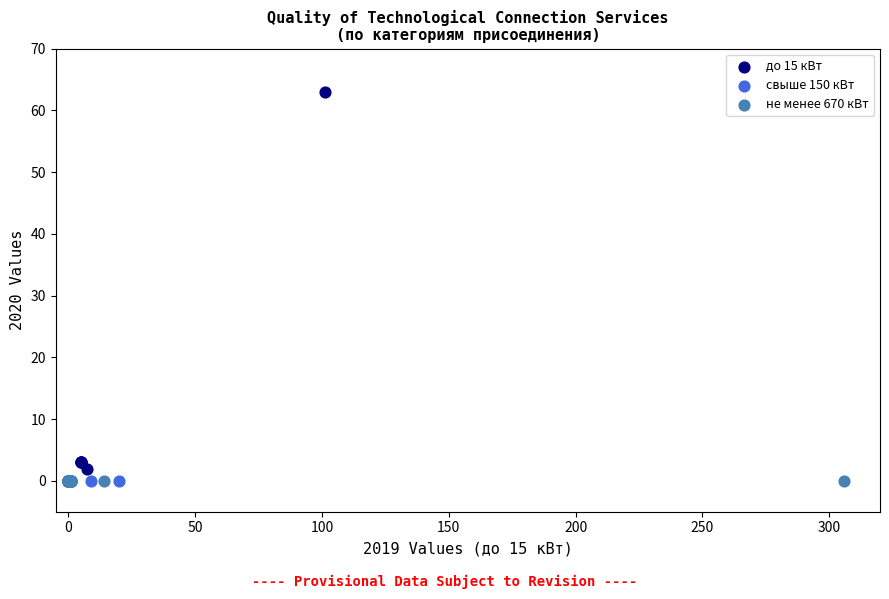

Which series reaches the maximum Y coordinate?

до 15 кВт